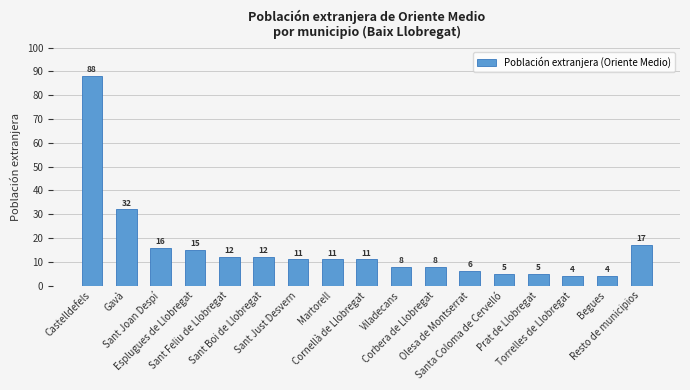

What is the smallest value displayed?

4